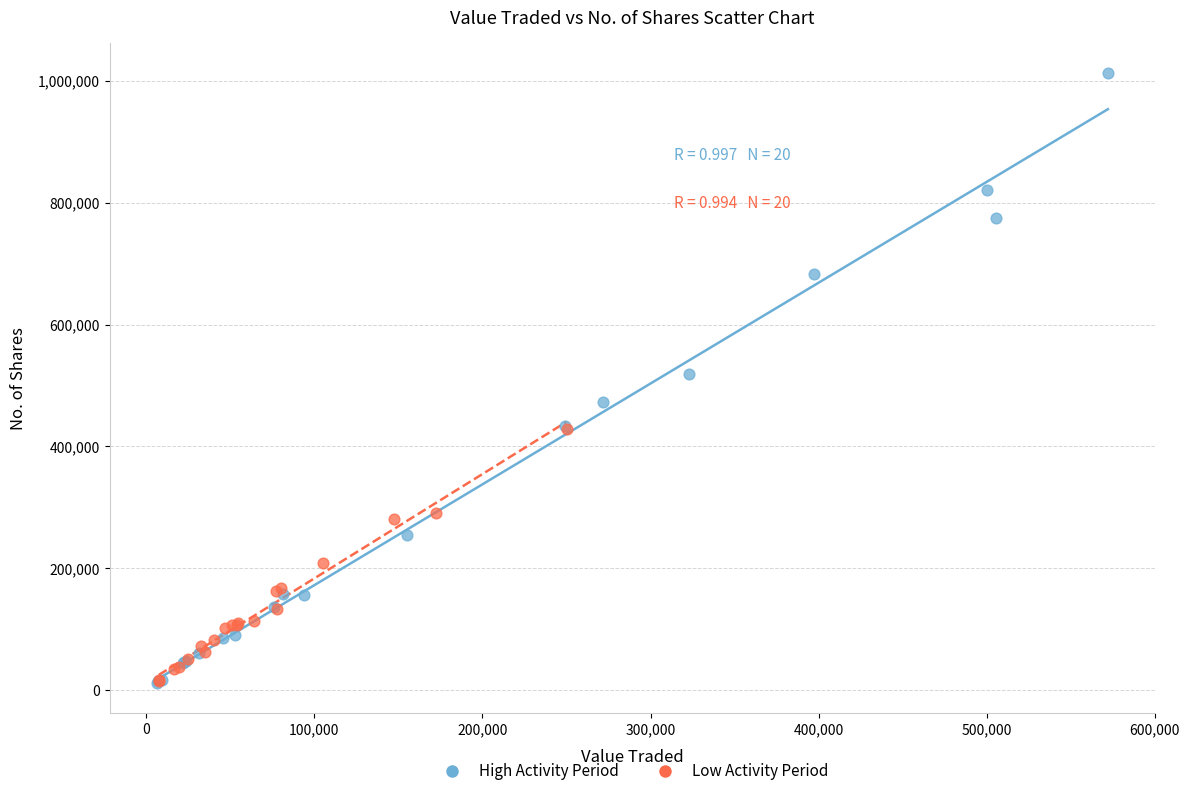

Which series contains the highest Y value?

High Activity Period